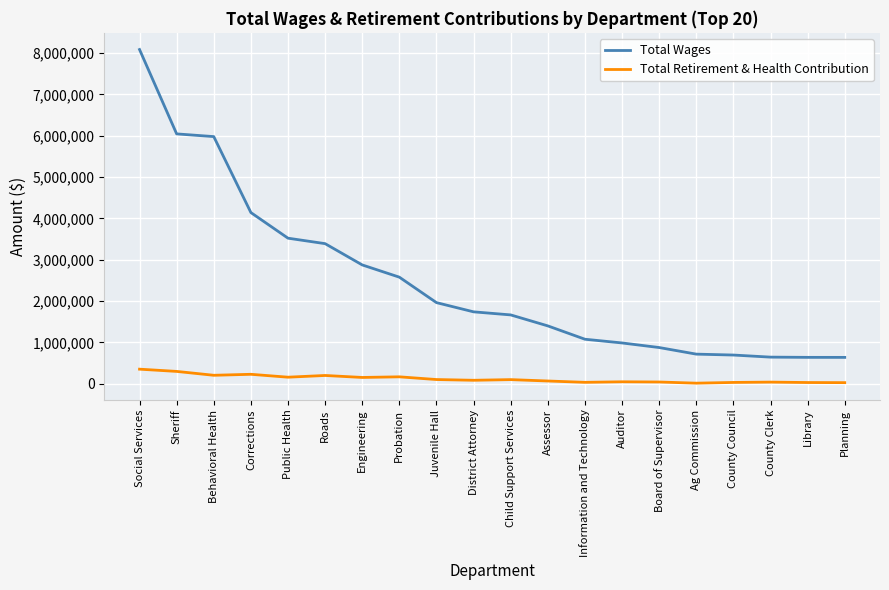

True or false: Total Wages and Total Retirement & Health Contribution cross at least once.

False